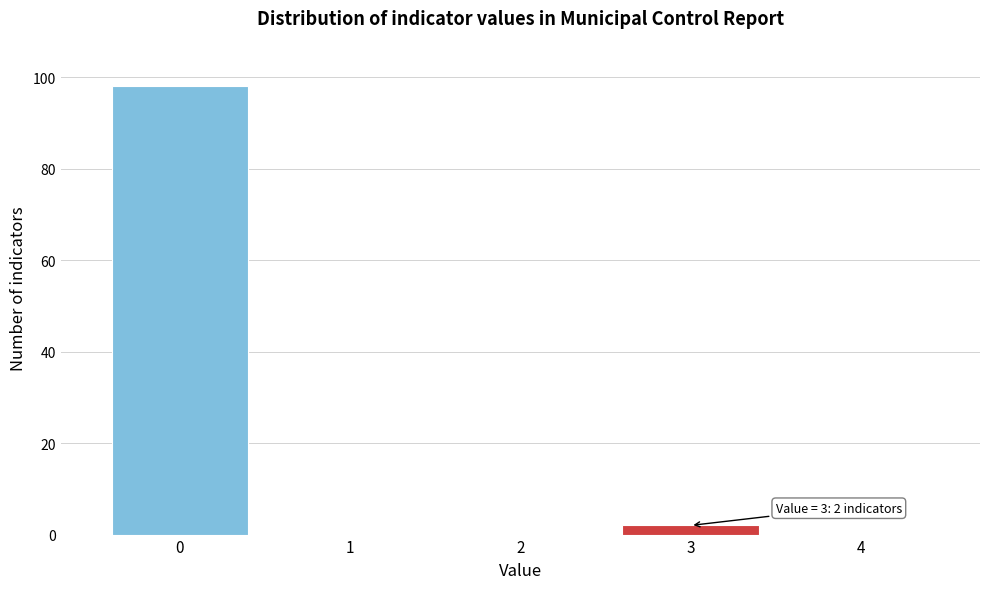

Reading right to left, list all the values displayed in this chart.

4=0	3=2	2=0	1=0	0=98